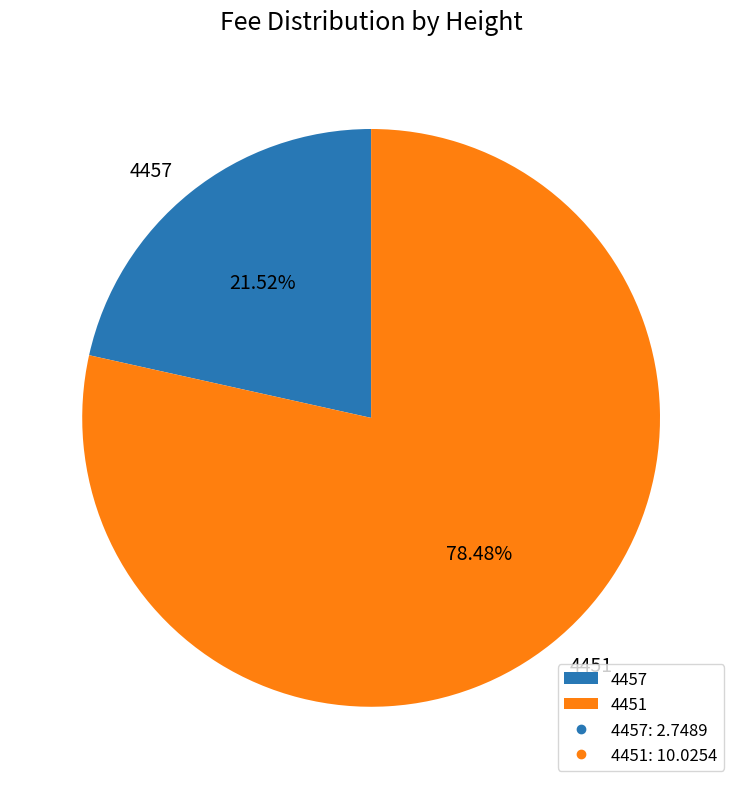

What percentage is the 4451 slice, to the nearest percent?

78%